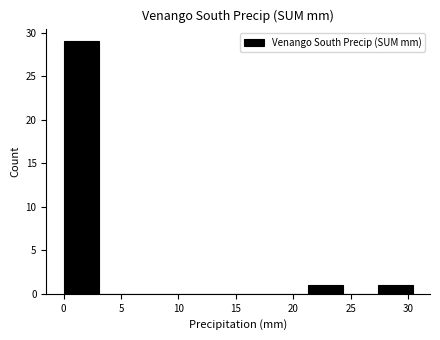

Reading left to right, transcribe this chart: for each bar, give the range it covers on the x-axis and its height. Neither the bar edges nor the heights are printed on the chart, so give them approximately, as read against the axes.

0.0 to 3.0: 29
3.0 to 6.0: 0
6.0 to 9.0: 0
9.0 to 12.0: 0
12.0 to 15.0: 0
15.0 to 18.0: 0
18.0 to 21.5: 0
21.5 to 24.5: 1
24.5 to 27.5: 0
27.5 to 30.5: 1